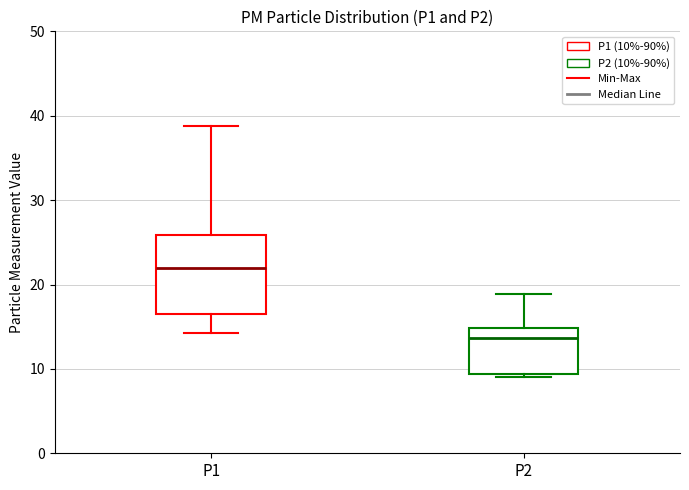

Comparing the boxes themselves (not the whiskers), which one is the tallest?

P1